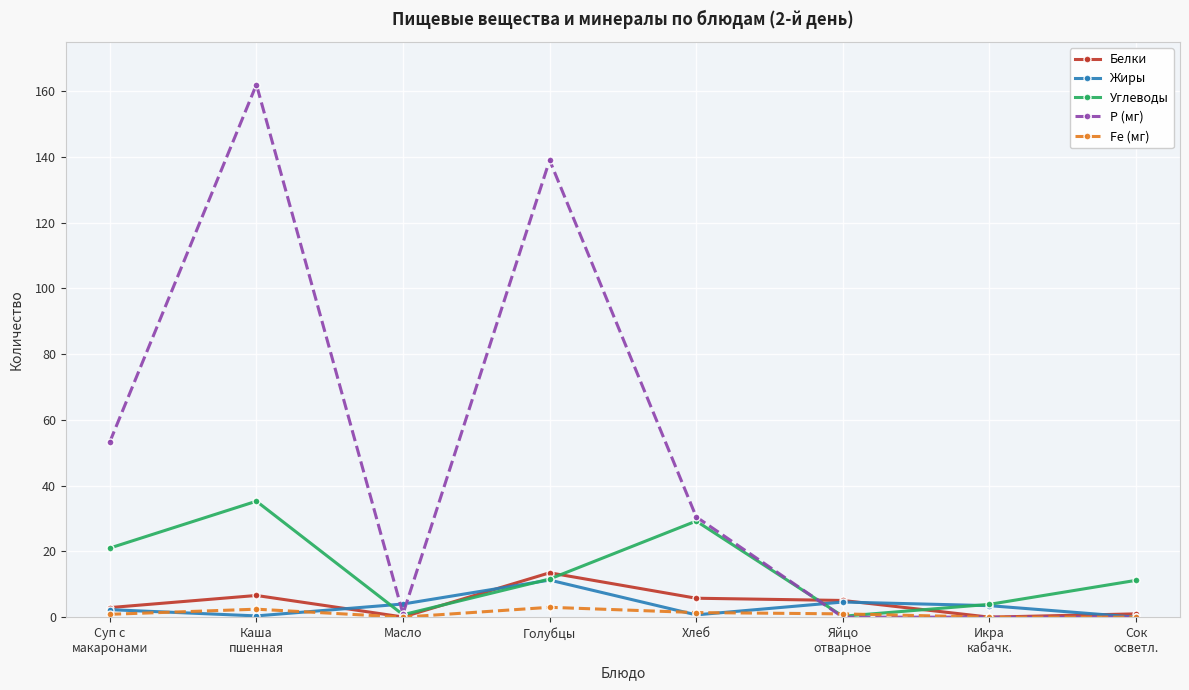

Which series has the largest total across all categories?

Р (мг)